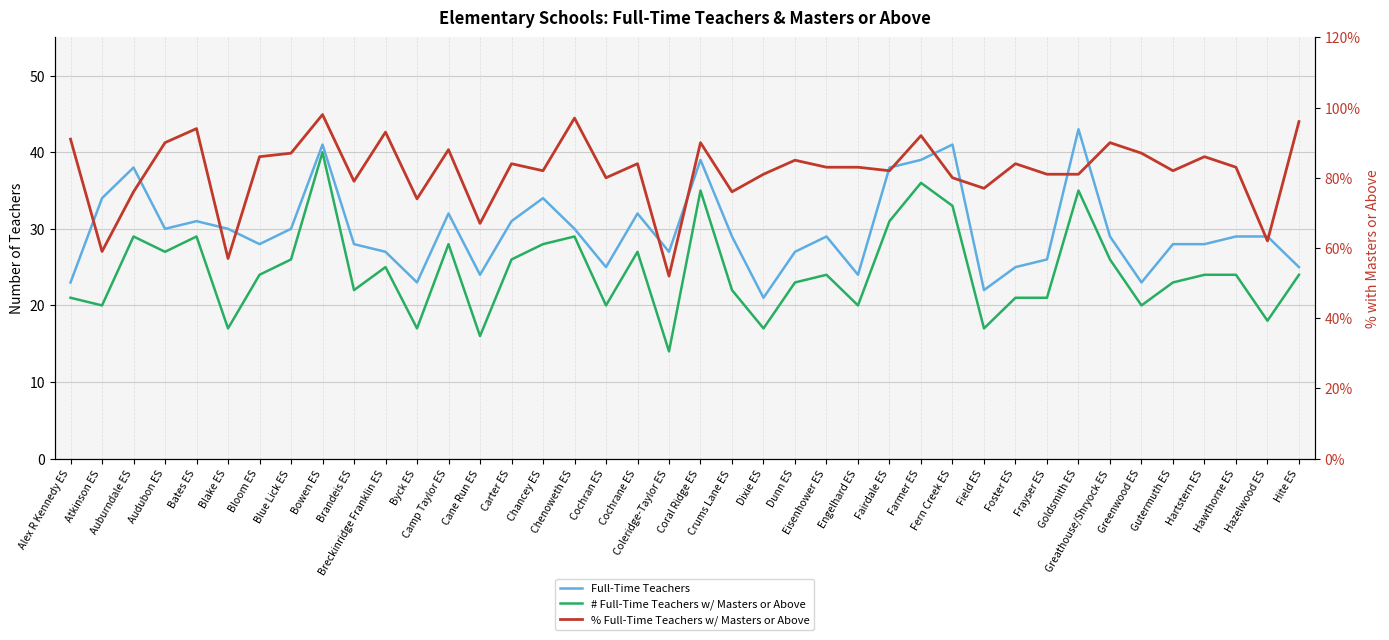

Which series has the widest spread of values?

% Full-Time Teachers w/ Masters or Above